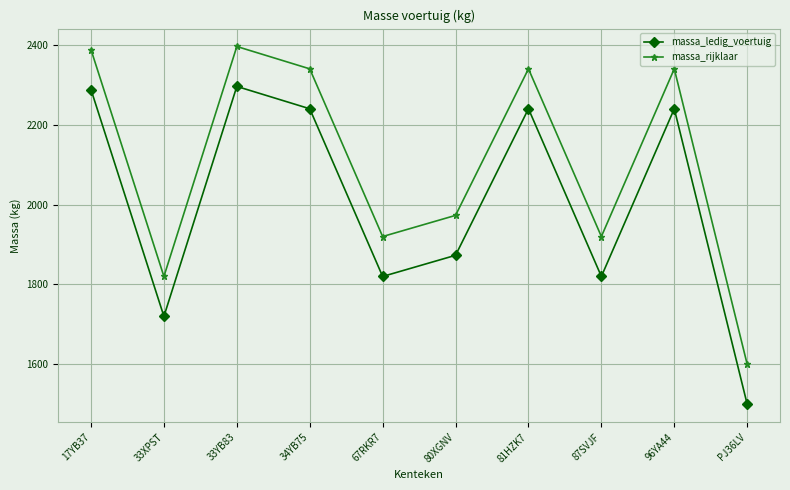

The massa_ledig_voertuig series shows 1163 at 33XPST. True or false?

False